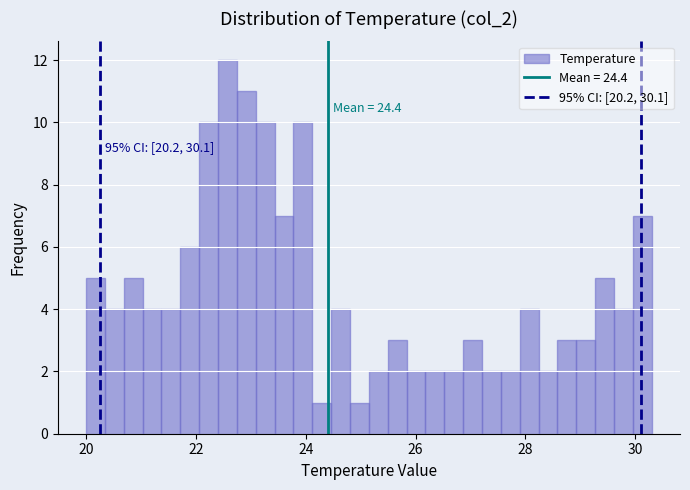

Around what value on the x-axis is the tallest bar? Give the approximate position of its centre, as read against the axis.

22.6